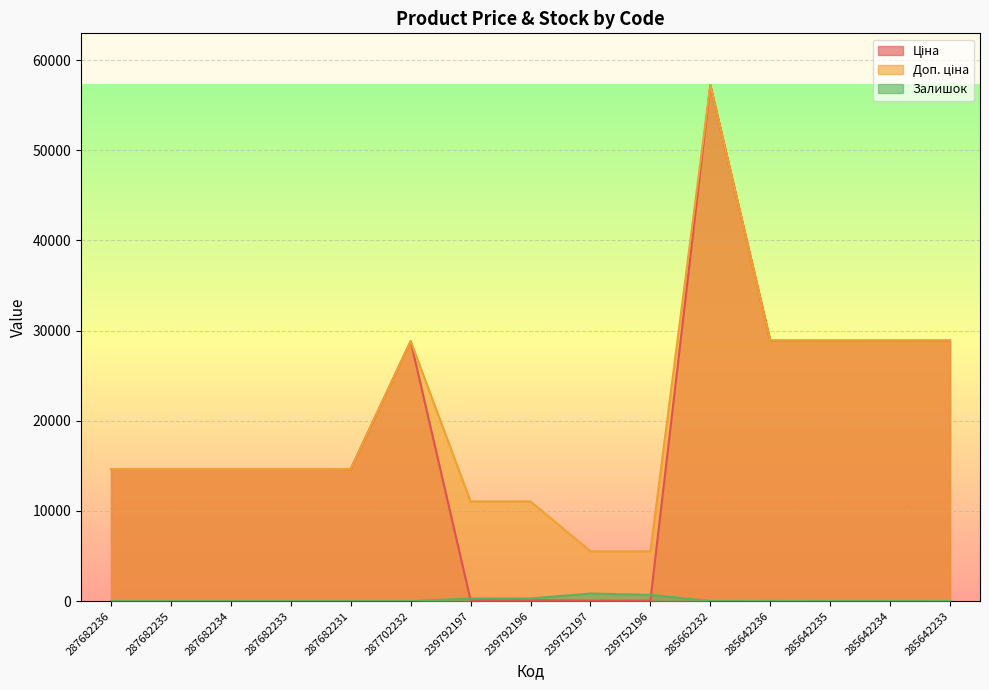

Where does the Доп. ціна series first go above 14649?

287682236